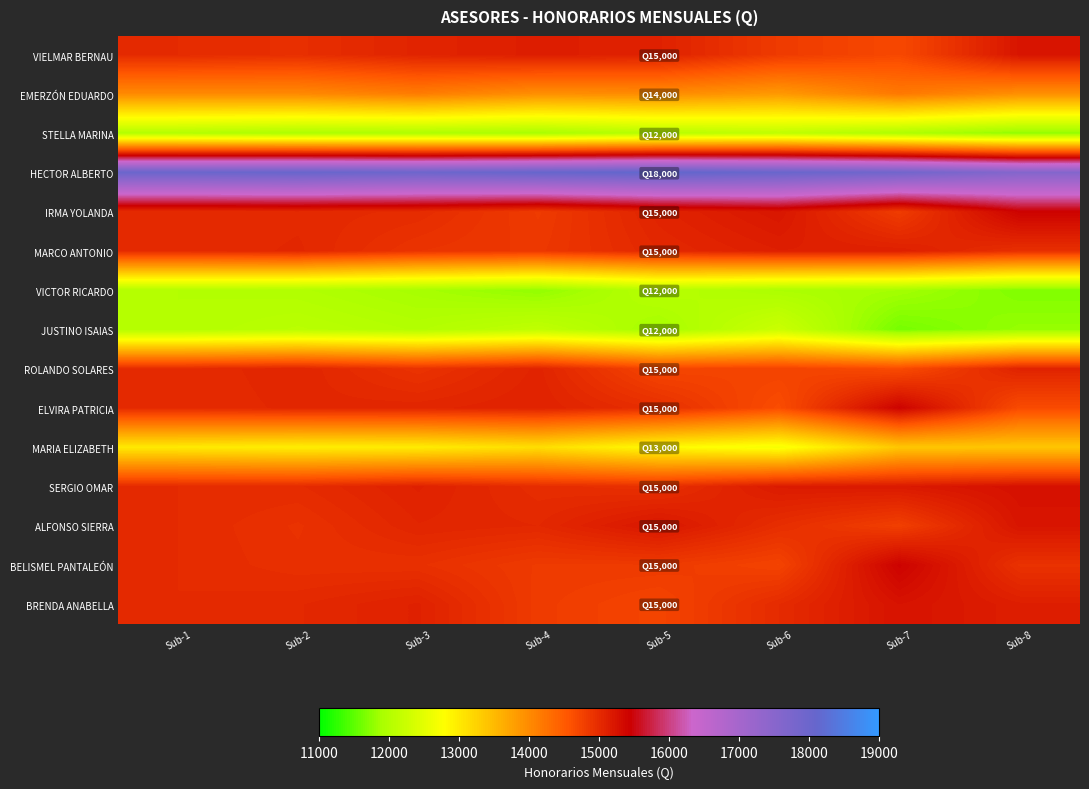

Which has a higher value, Sub-6 or Sub-1?

Sub-1